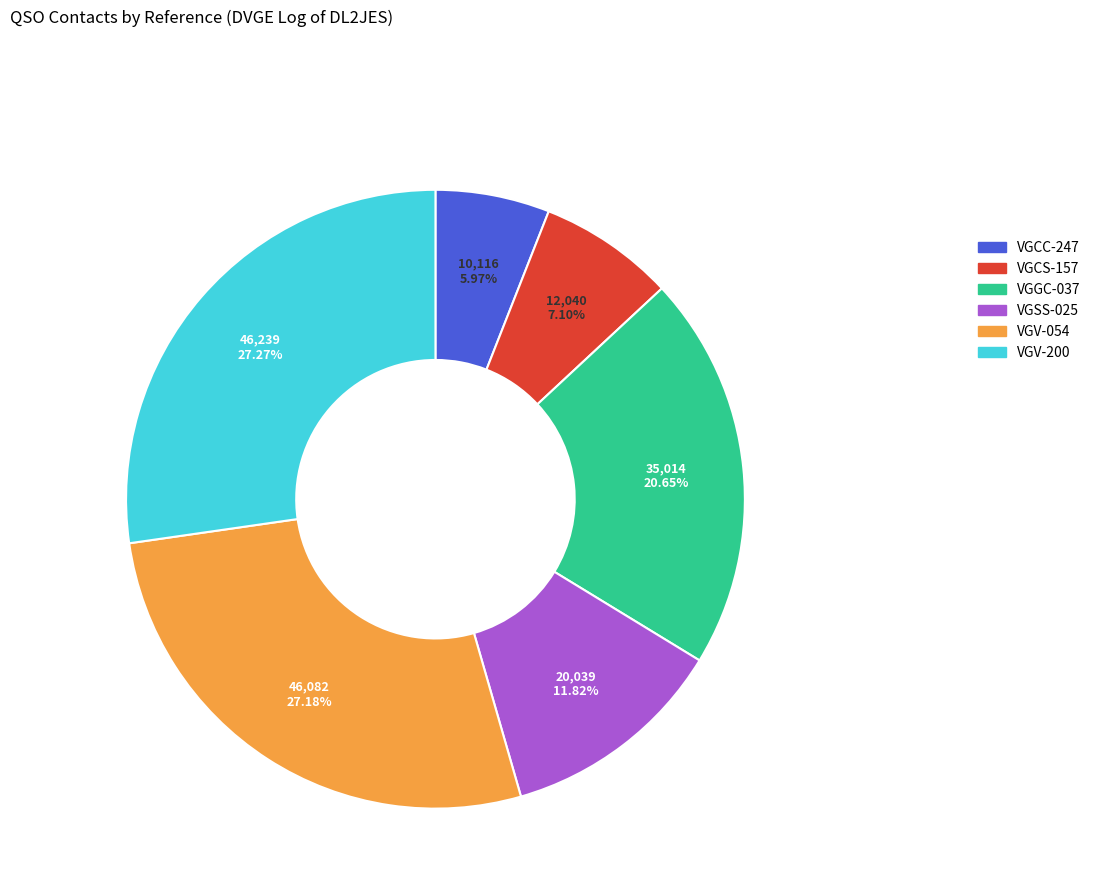

Is the sum of VGCC-247 and VGSS-025 greater than half?

No